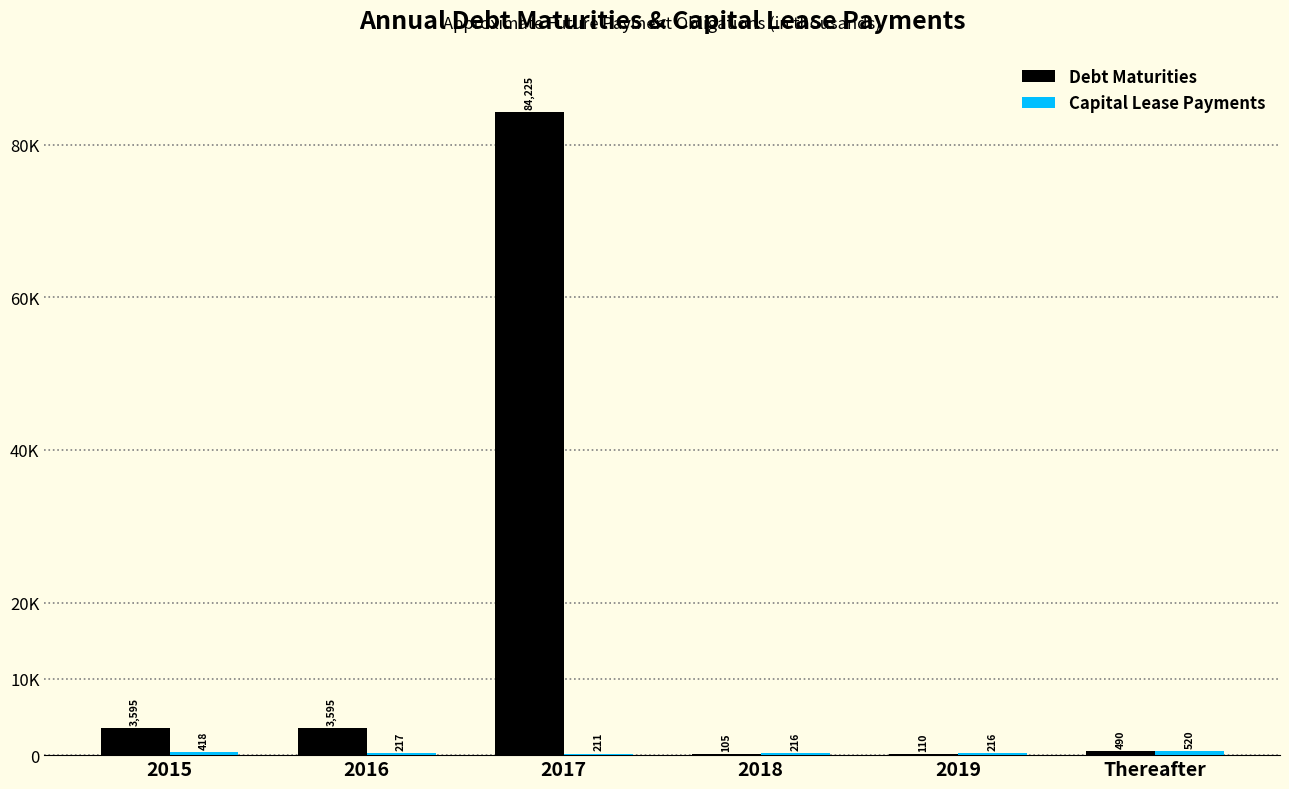

Are the bars horizontal?

No